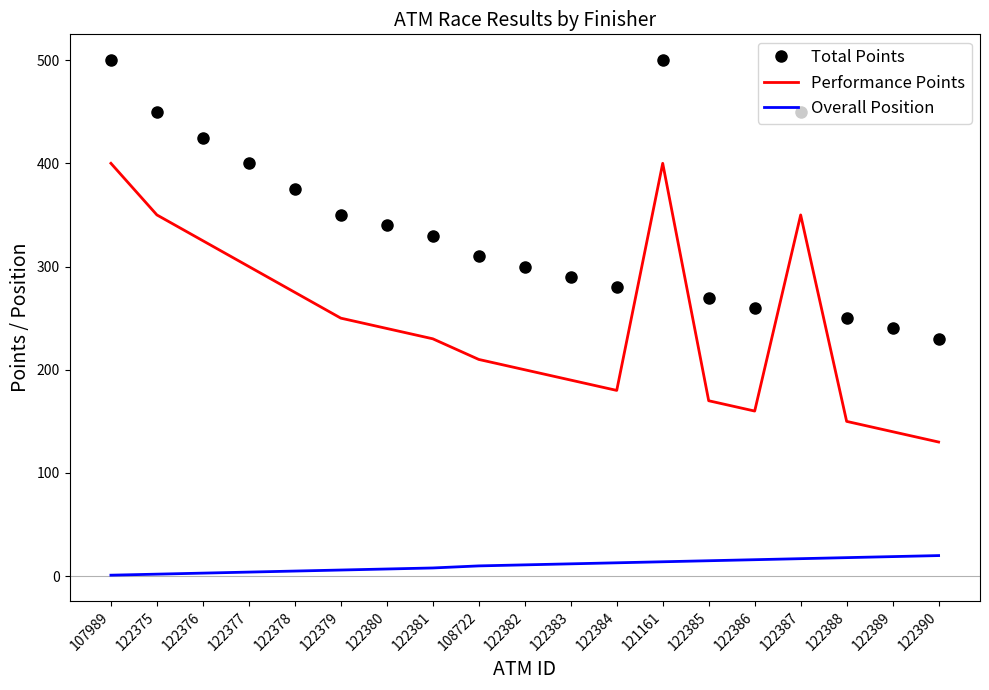

How many values in the Total Points series are below 330?

9